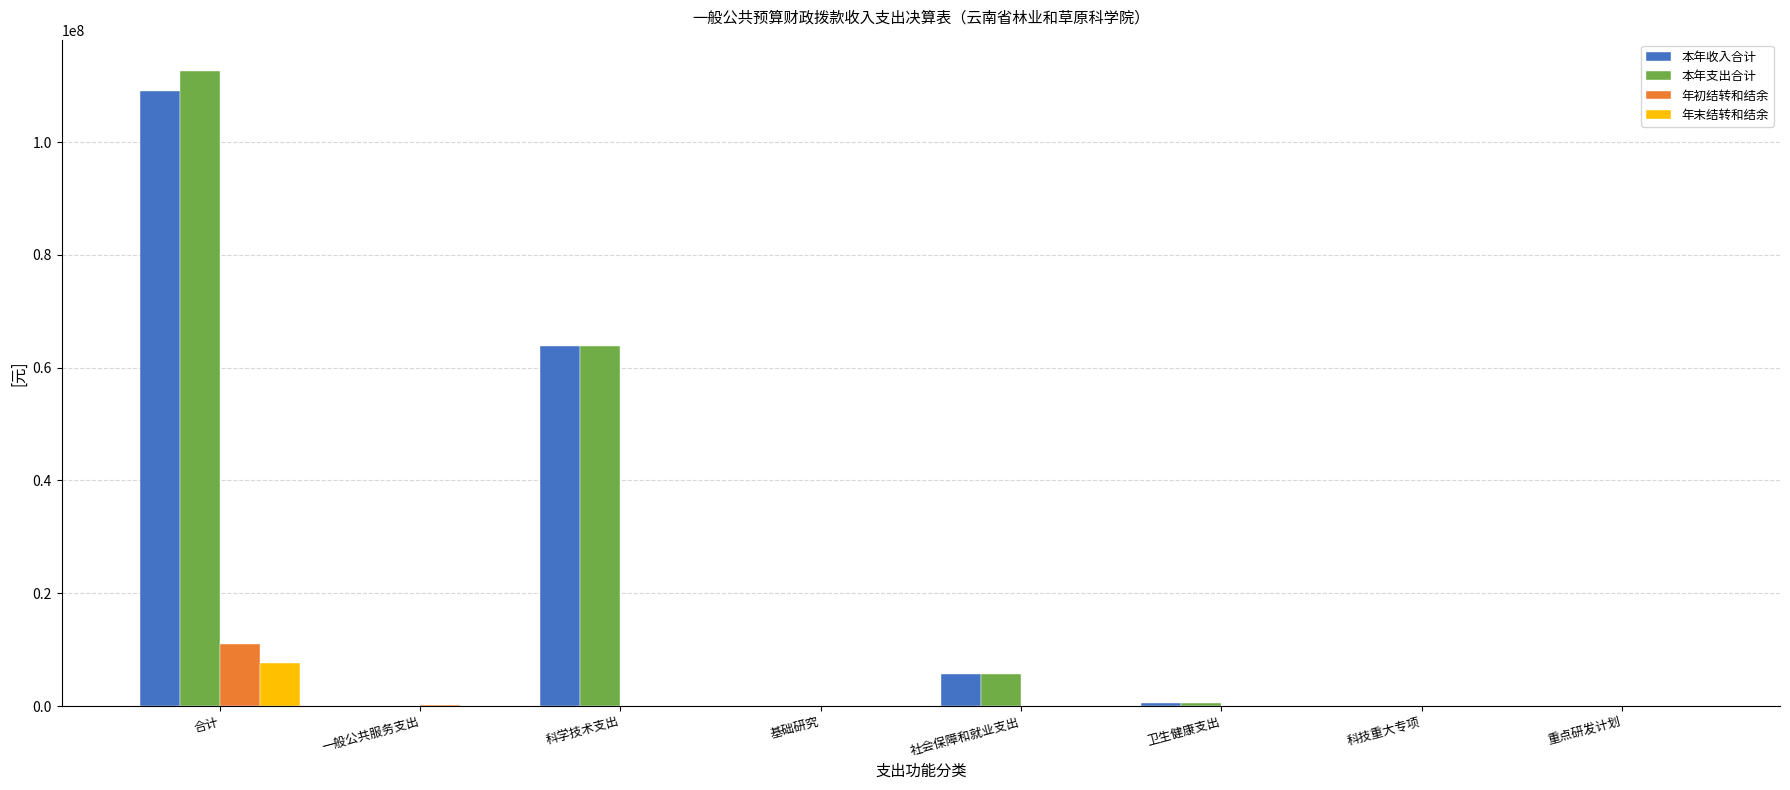

True or false: 年初结转和结余 has a value of 0.0 at 重点研发计划.

True